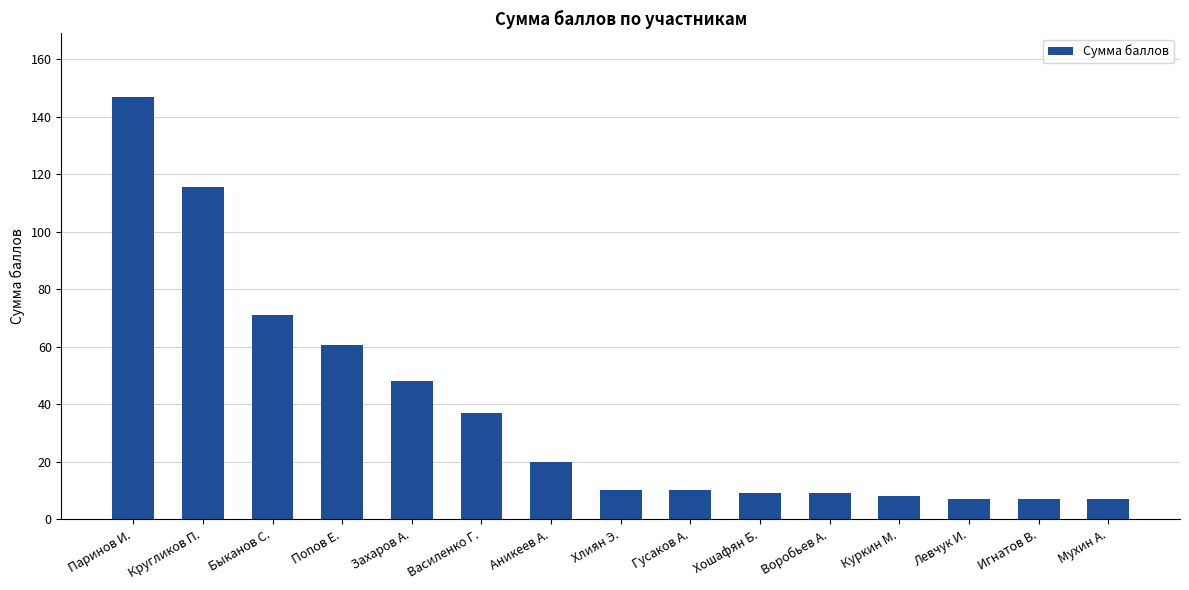

What is the difference between the maximum and minimum values?

140.0